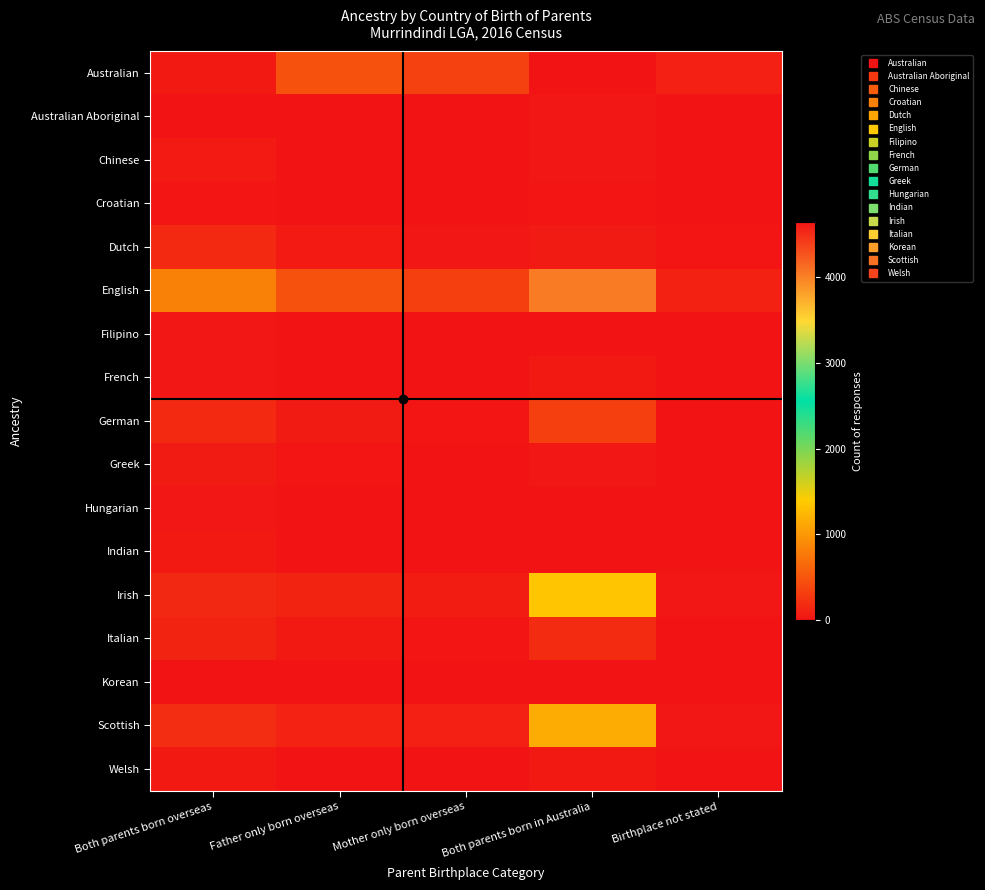

Which has a higher value, Father only born overseas or Mother only born overseas?

Father only born overseas